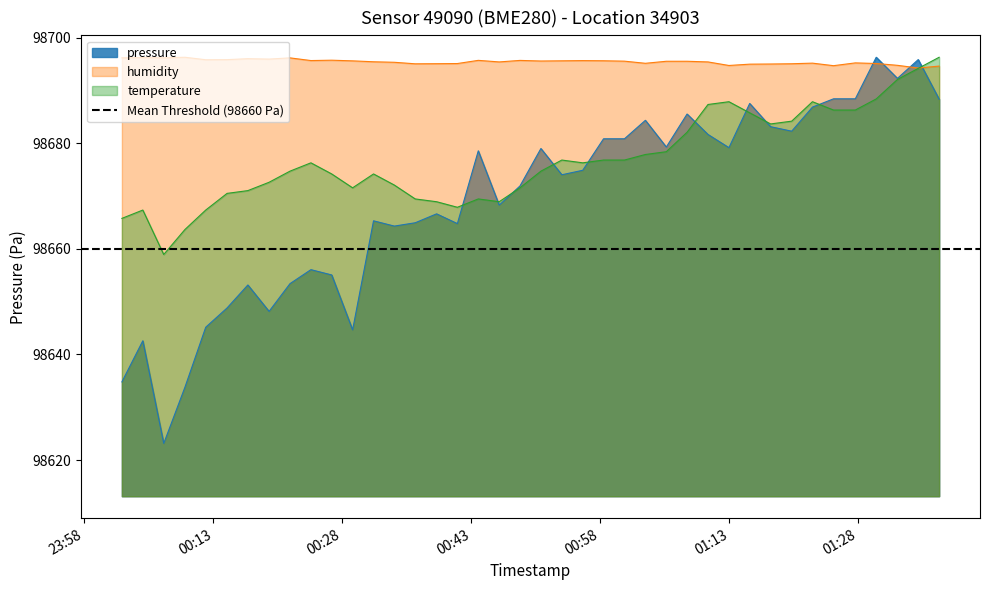

How many intersections are there between temperature and humidity?

1